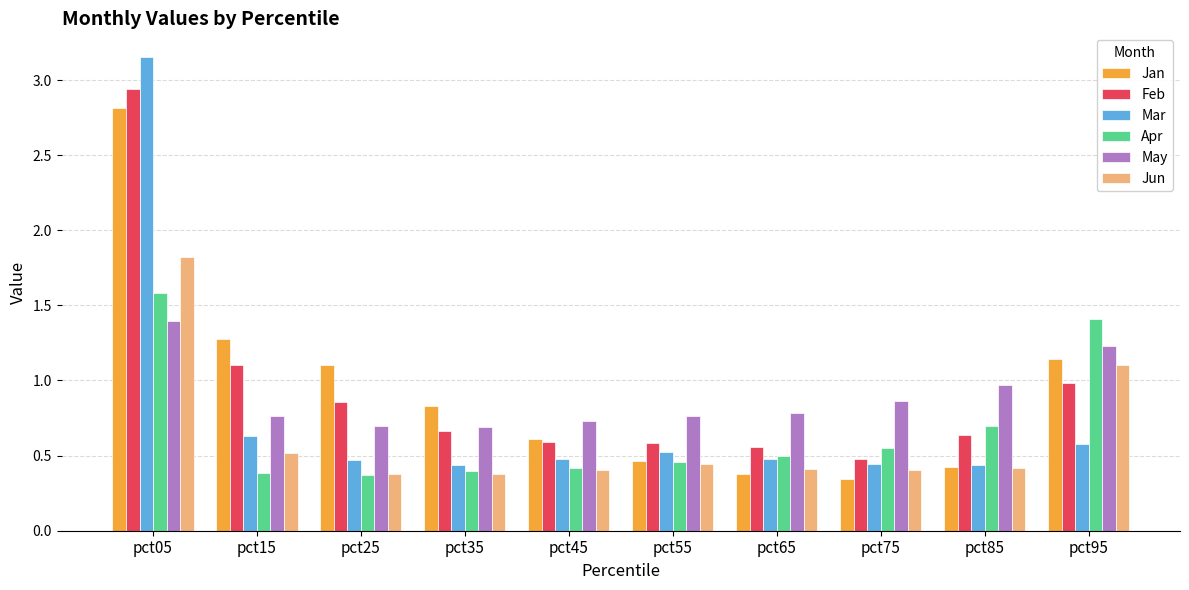

Which series has the largest range (max minus min)?

Mar